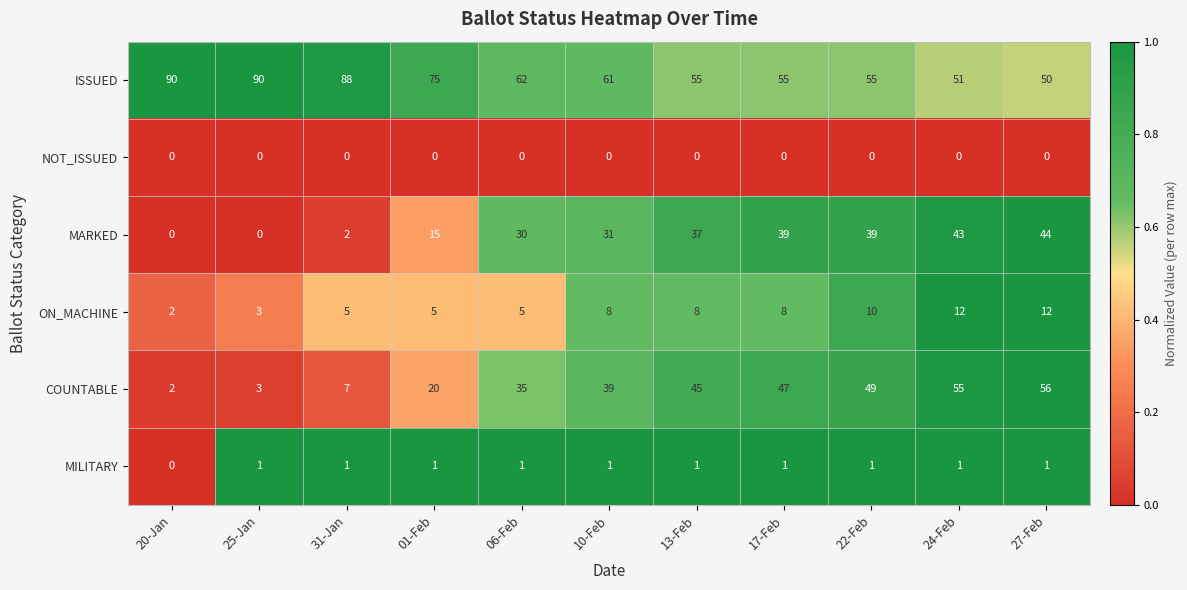

What is the sum of all MILITARY values?

10